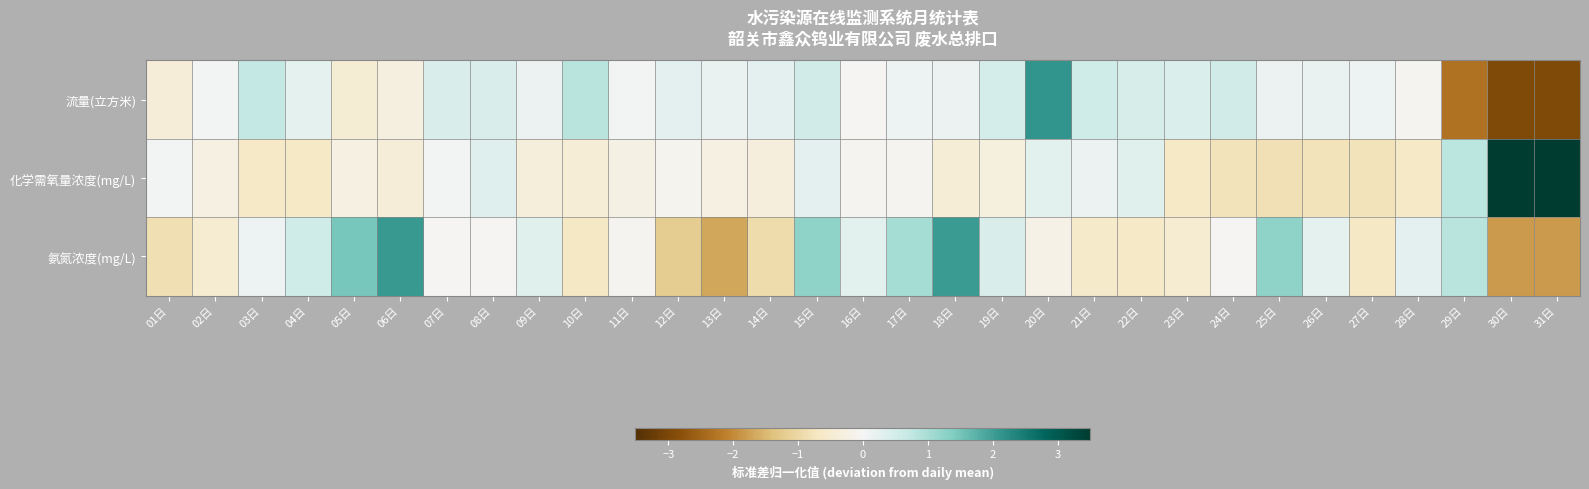

At how many categories does at least one series exceed 1?

9